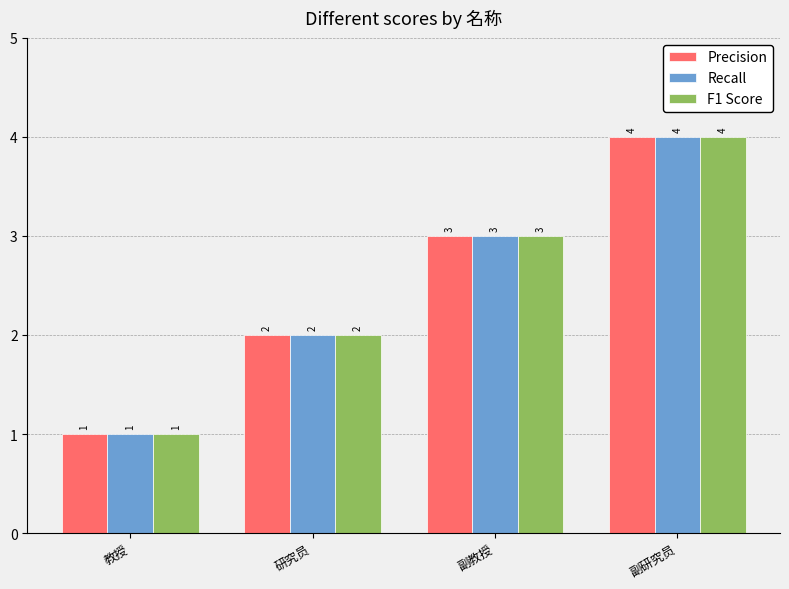

Count the number of data series in this chart.

3